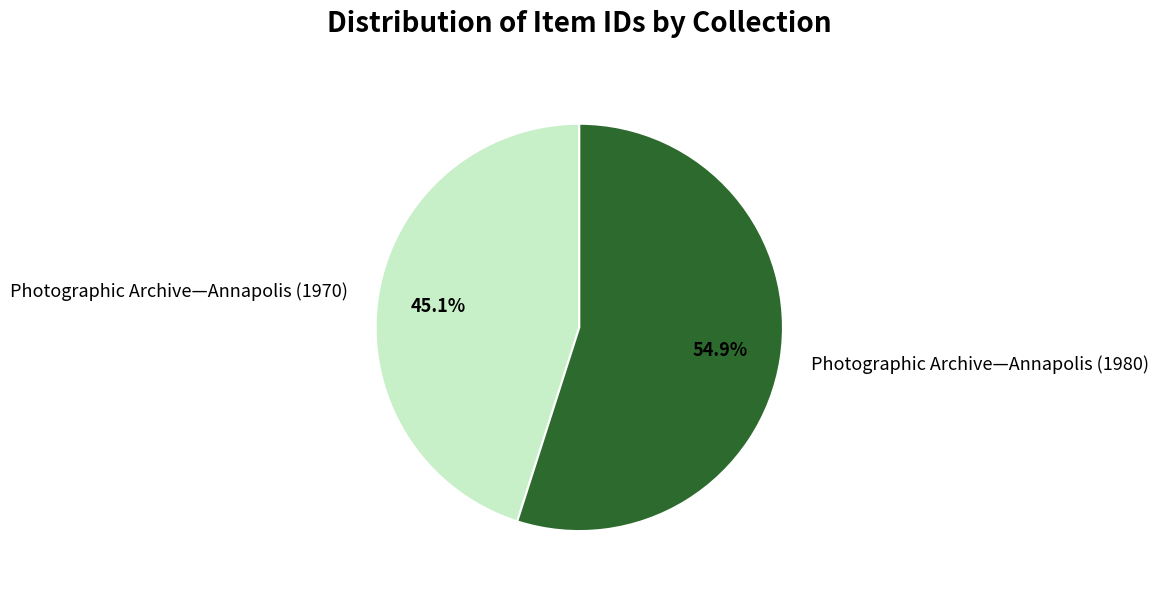

Between Photographic Archive—Annapolis (1980) and Photographic Archive—Annapolis (1970), which is larger?

Photographic Archive—Annapolis (1980)